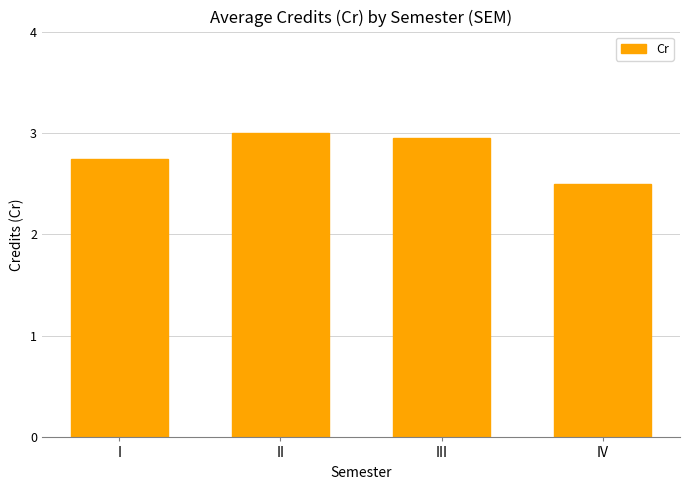

Between IV and III, which is larger?

III